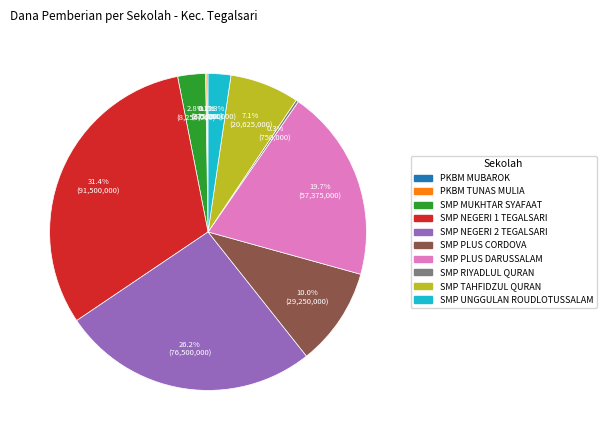

Is there any slice that represents more than half of the pie?

No